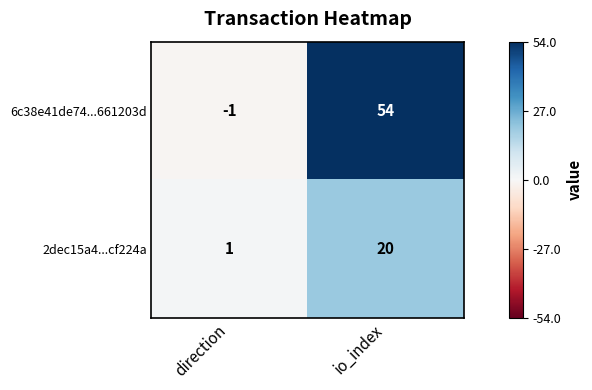

List the series in order of their overall mean, highest first.

6c38e41de74...661203d, 2dec15a4...cf224a